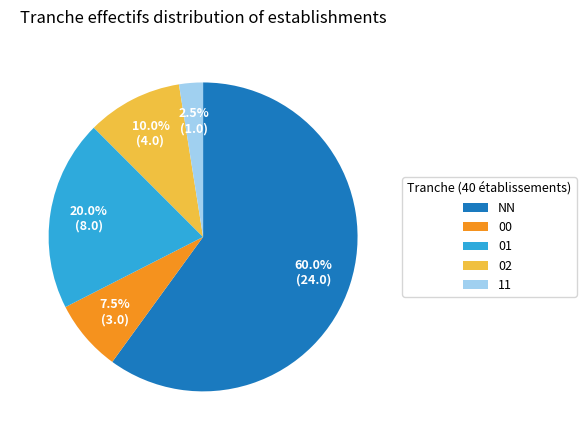

What is the ratio of the value at 11 to the value at 00?

0.3